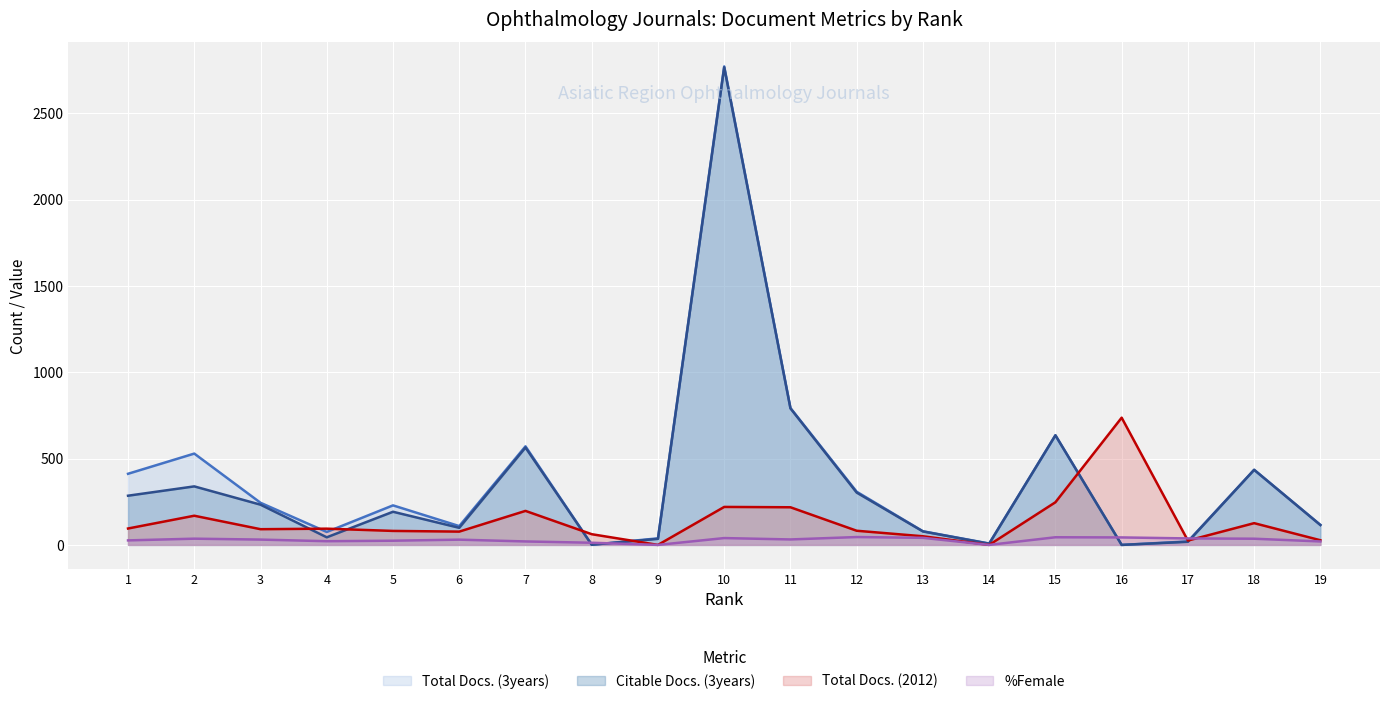

Reading left to right, what are all the values shown in this chart?

Total Docs. (3years): 412.0	529.0	244.0	75.0	229.0	109.0	571.0	1.0	38.0	2772.0	793.0	308.0	79.0	8.0	635.0	0.0	20.0	435.0	116.0
Citable Docs. (3years): 285.0	339.0	233.0	44.0	192.0	99.0	564.0	1.0	35.0	2767.0	791.0	303.0	78.0	7.0	635.0	0.0	18.0	435.0	115.0
Total Docs. (2012): 95.0	169.0	91.0	94.0	81.0	77.0	197.0	62.0	0.0	220.0	218.0	82.0	50.0	0.0	247.0	737.0	25.0	126.0	27.0
%Female: 26.1	36.1	30.8	21.4	24.3	30.4	20.0	12.5	0.0	39.5	31.6	45.5	40.9	0.0	44.3	43.3	37.5	35.8	20.0